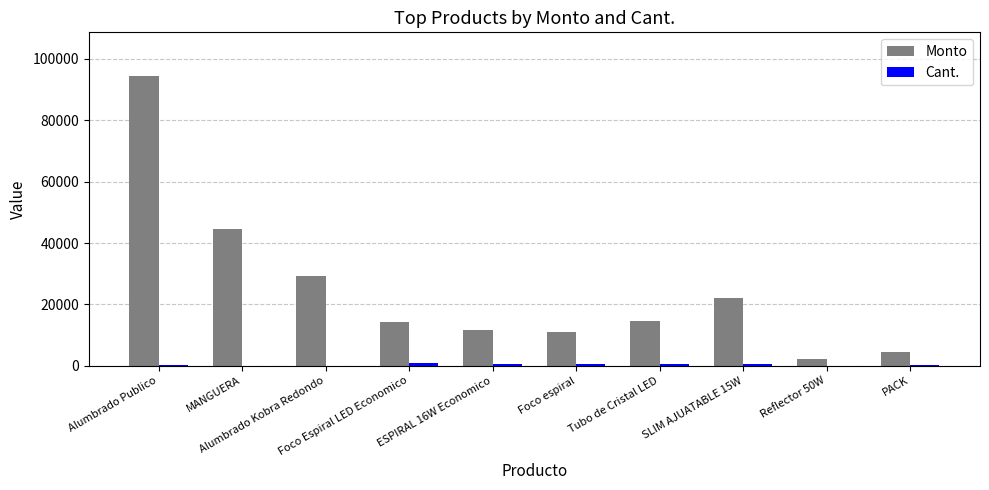

Are the bars grouped side by side (vs. stacked)?

Yes